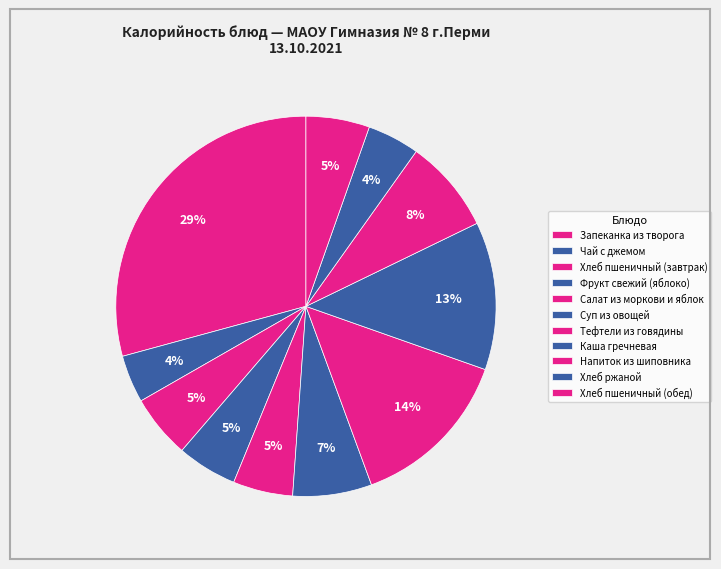

What is the smallest slice in the pie chart?

Чай с джемом